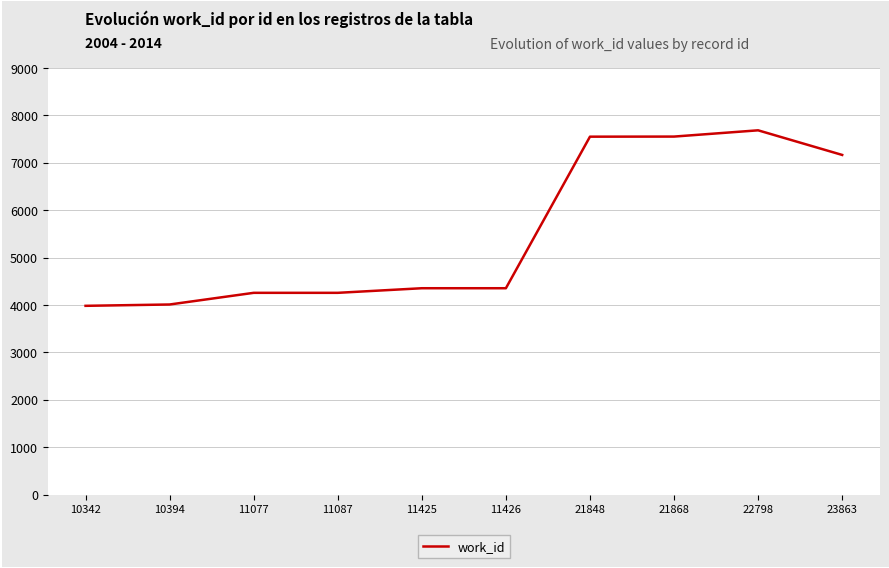

Read the value at 10342.

3981